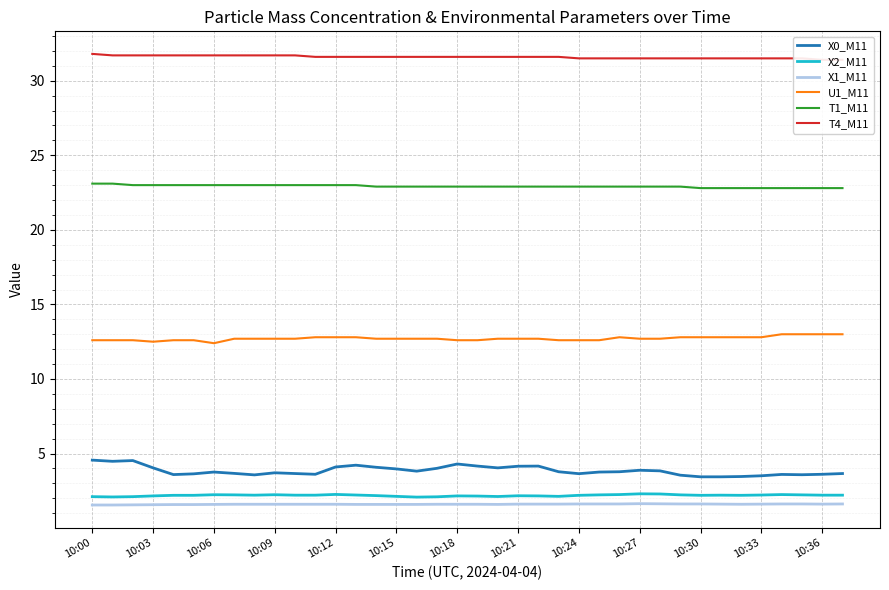

True or false: X1_M11 and U1_M11 intersect in this chart.

False